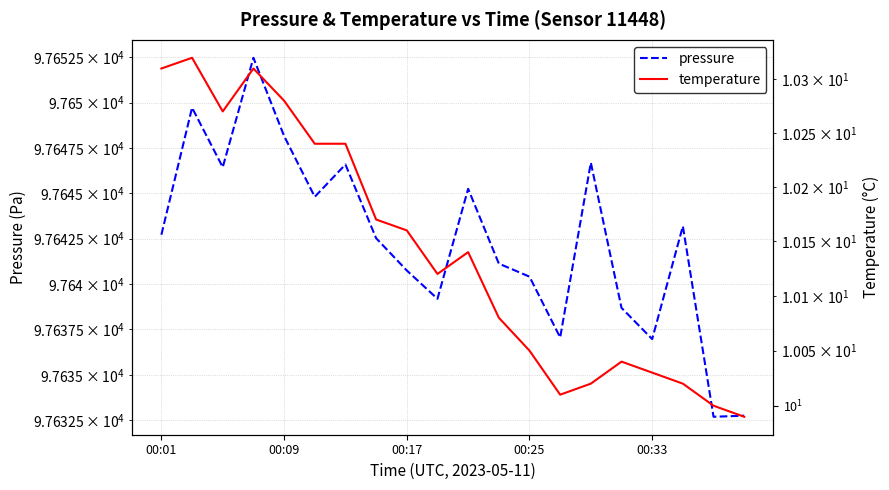

The temperature series shows 3.9 at 6. True or false?

False